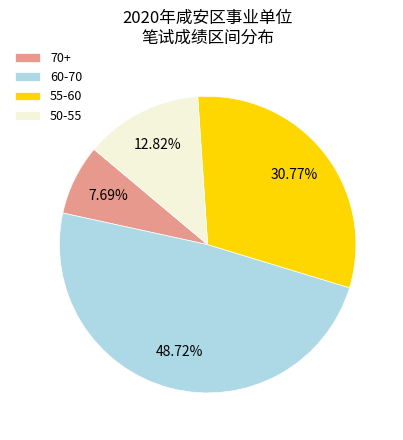

Rank the categories by value from lowest to highest.

70+, 50-55, 55-60, 60-70